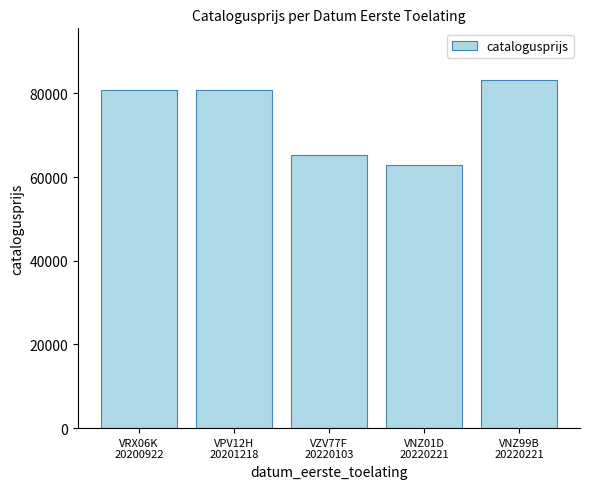

What is the smallest value displayed?

62782